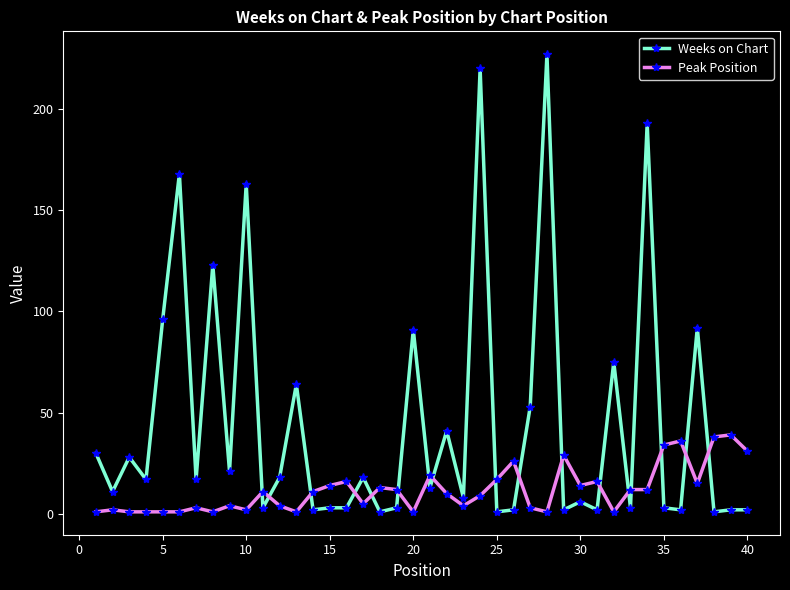

Which series has the widest spread of values?

Weeks on Chart